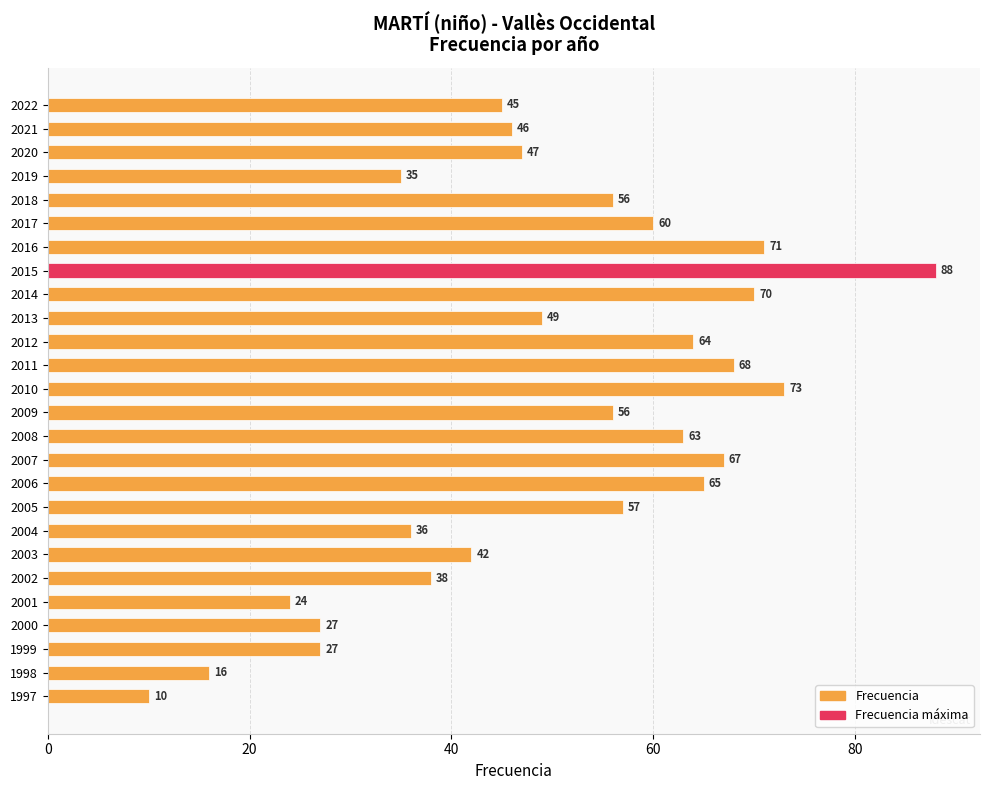

Count the number of data series in this chart.

1